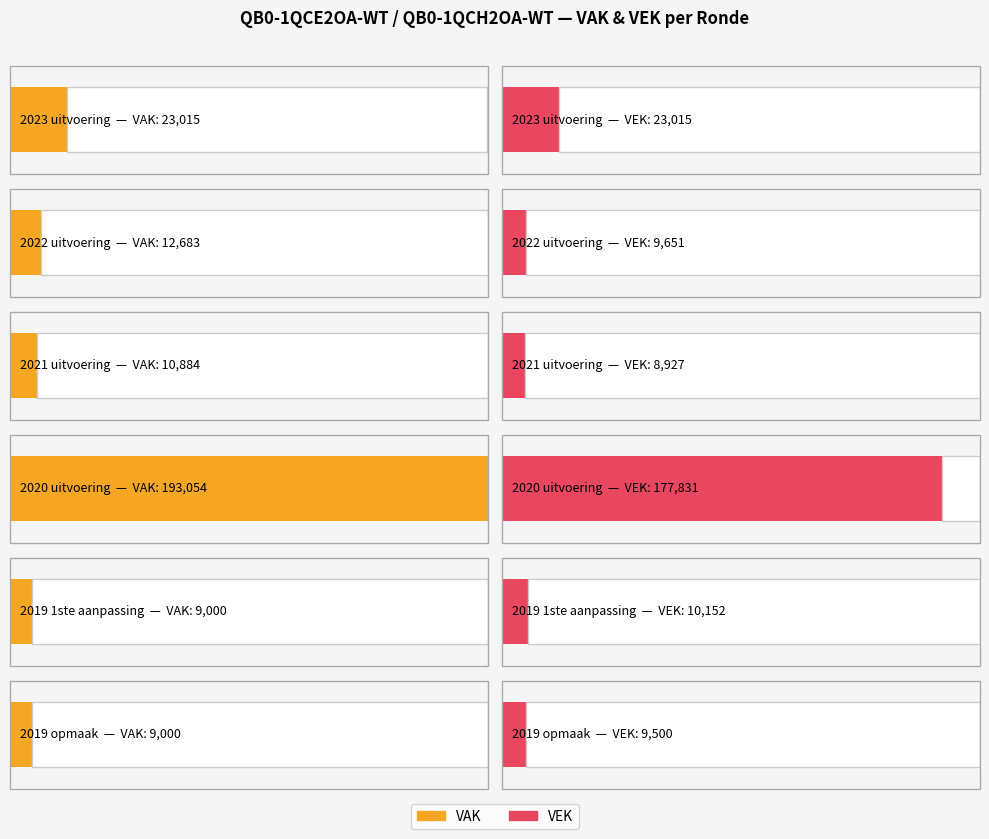

Which series changed the most between 2020 uitvoering and 2019 1ste aanpassing?

VAK